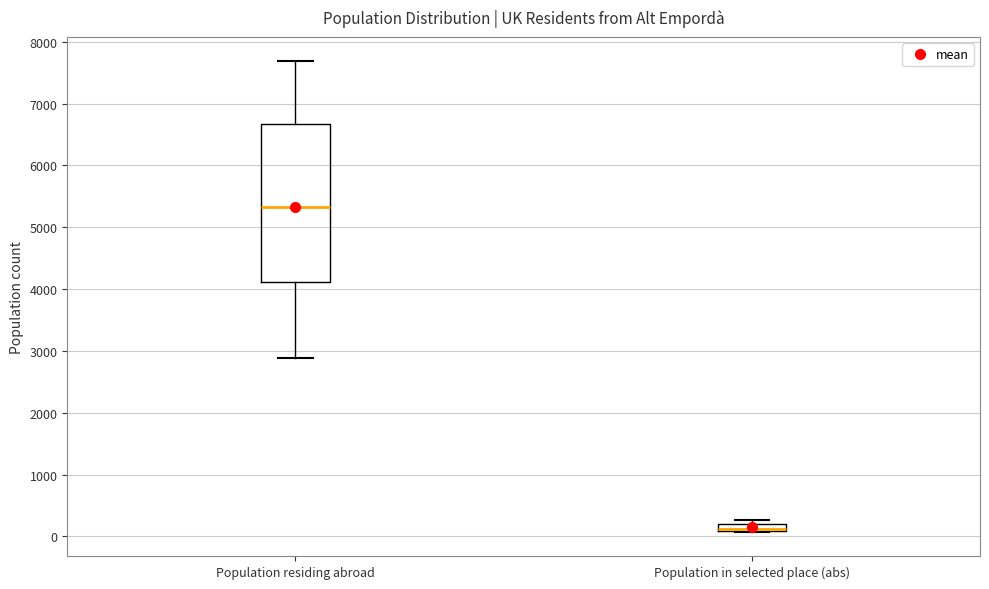

Where is the upper edge of the box for Population in selected place (abs) on the y-axis? The values are not printed on the chart, so give them approximately, as read against the axis.

200